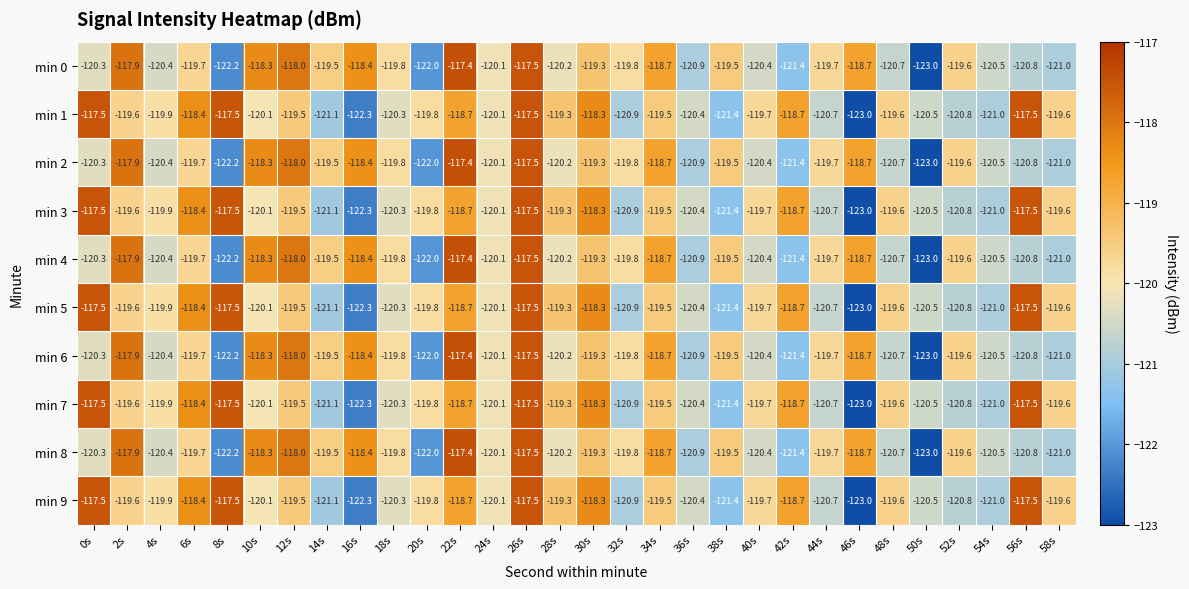

What is the spread (max minus min) of values at 34s?

0.8